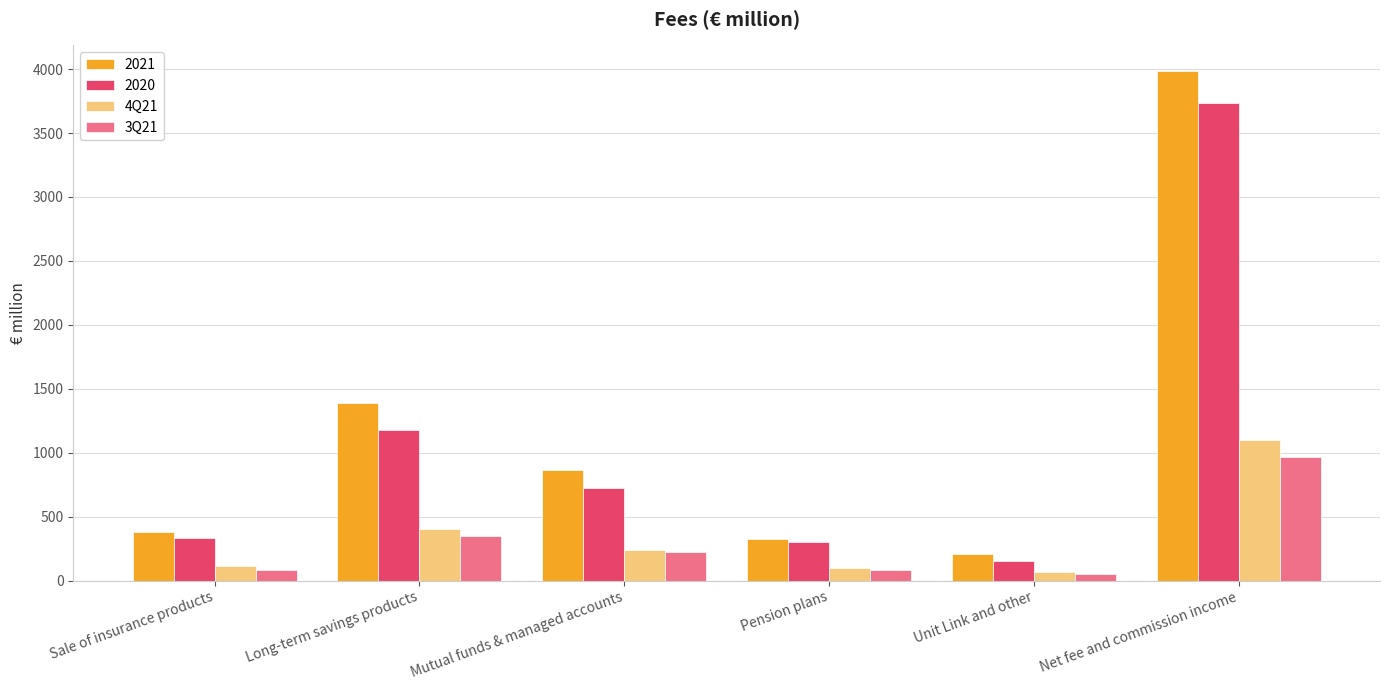

Reading left to right, transcribe all the data shown in this chart.

2021: Sale of insurance products=379.0	Long-term savings products=1391.4	Mutual funds & managed accounts=860.5	Pension plans=324.5	Unit Link and other=206.4	Net fee and commission income=3987.1
2020: Sale of insurance products=335.6	Long-term savings products=1180.0	Mutual funds & managed accounts=726.2	Pension plans=304.8	Unit Link and other=149.0	Net fee and commission income=3735.7
4Q21: Sale of insurance products=116.4	Long-term savings products=401.6	Mutual funds & managed accounts=241.6	Pension plans=95.5	Unit Link and other=64.5	Net fee and commission income=1100.7
3Q21: Sale of insurance products=79.1	Long-term savings products=349.6	Mutual funds & managed accounts=219.7	Pension plans=79.1	Unit Link and other=50.8	Net fee and commission income=964.3